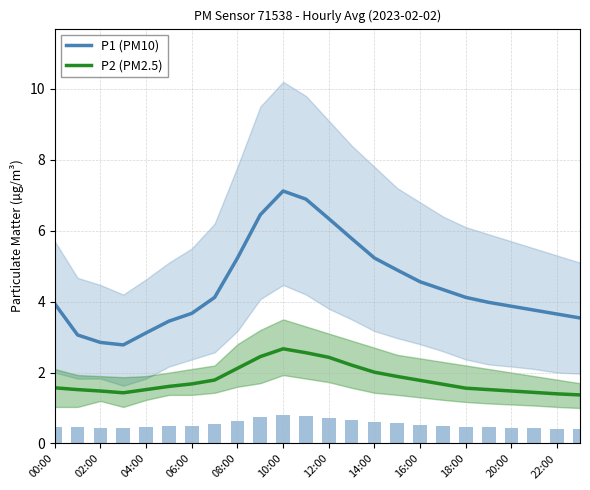

Reading left to right, what are all the values shown in this chart?

P1 (PM10): 3.9	3.1	2.9	2.8	3.1	3.5	3.7	4.1	5.2	6.5	7.1	6.9	6.3	5.8	5.2	4.9	4.6	4.3	4.1	4.0	3.9	3.8	3.6	3.5
P2 (PM2.5): 1.6	1.5	1.5	1.4	1.5	1.6	1.7	1.8	2.1	2.5	2.7	2.6	2.4	2.2	2.0	1.9	1.8	1.7	1.6	1.5	1.5	1.4	1.4	1.4